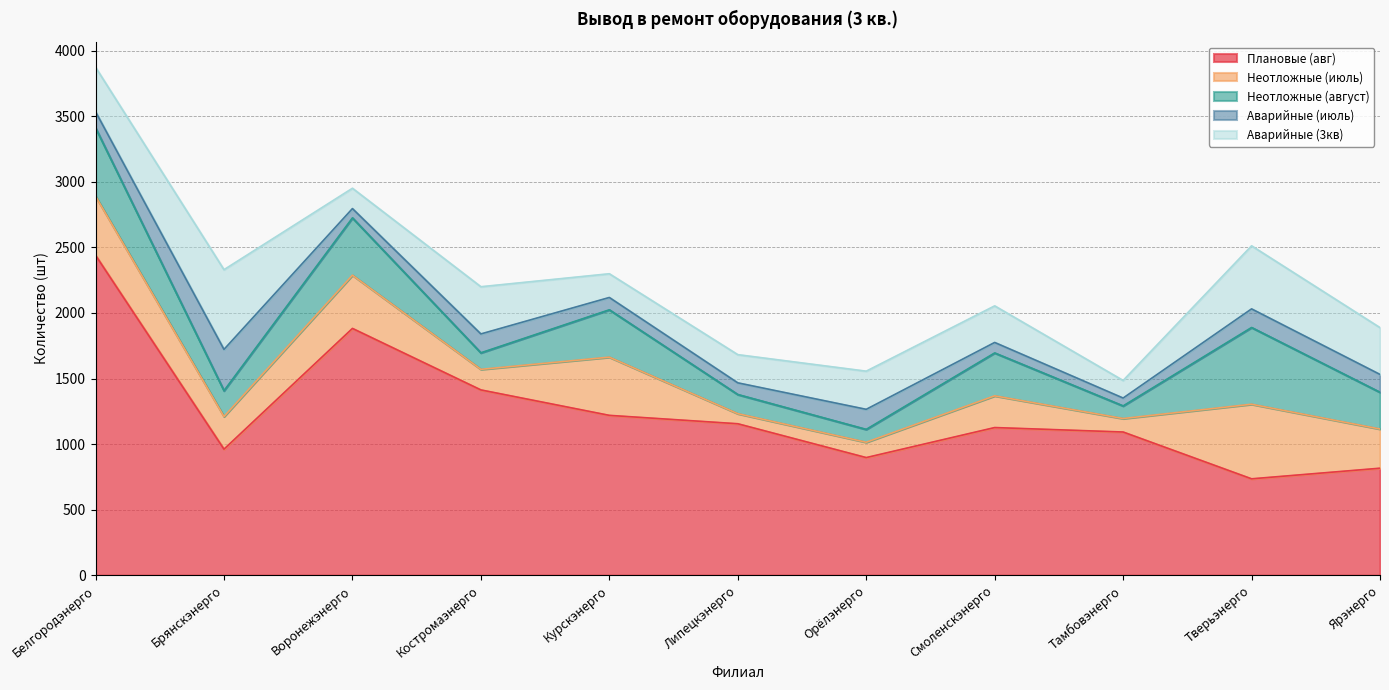

Reading left to right, transcribe all the data shown in this chart.

Плановые (авг): Белгородэнерго=2440	Брянскэнерго=961	Воронежэнерго=1882	Костромаэнерго=1413	Курскэнерго=1219	Липецкэнерго=1155	Орёлэнерго=897	Смоленскэнерго=1126	Тамбовэнерго=1092	Тверьэнерго=735	Ярэнерго=816
Неотложные (июль): Белгородэнерго=451	Брянскэнерго=249	Воронежэнерго=406	Костромаэнерго=157	Курскэнерго=444	Липецкэнерго=77	Орёлэнерго=117	Смоленскэнерго=242	Тамбовэнерго=103	Тверьэнерго=569	Ярэнерго=299
Неотложные (август): Белгородэнерго=521	Брянскэнерго=197	Воронежэнерго=437	Костромаэнерго=126	Курскэнерго=361	Липецкэнерго=146	Орёлэнерго=98	Смоленскэнерго=327	Тамбовэнерго=96	Тверьэнерго=585	Ярэнерго=280
Аварийные (июль): Белгородэнерго=123	Брянскэнерго=315	Воронежэнерго=71	Костромаэнерго=144	Курскэнерго=94	Липецкэнерго=89	Орёлэнерго=153	Смоленскэнерго=80	Тамбовэнерго=60	Тверьэнерго=142	Ярэнерго=136
Аварийные (3кв): Белгородэнерго=339	Брянскэнерго=608	Воронежэнерго=155	Костромаэнерго=360	Курскэнерго=181	Липецкэнерго=215	Орёлэнерго=291	Смоленскэнерго=279	Тамбовэнерго=134	Тверьэнерго=481	Ярэнерго=357